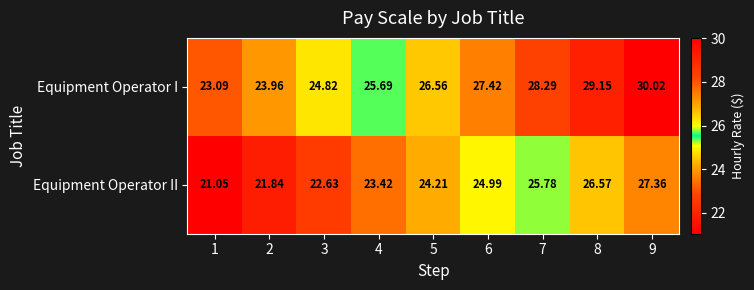

At how many categories does at least one series exceed 28?

3